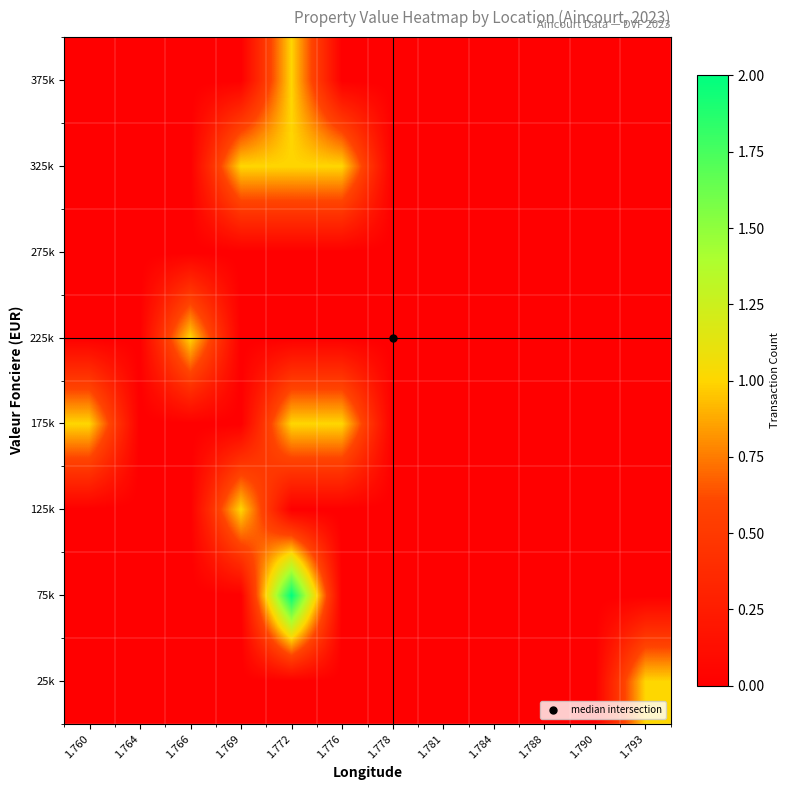

At how many categories does at least one series exceed 0?

6